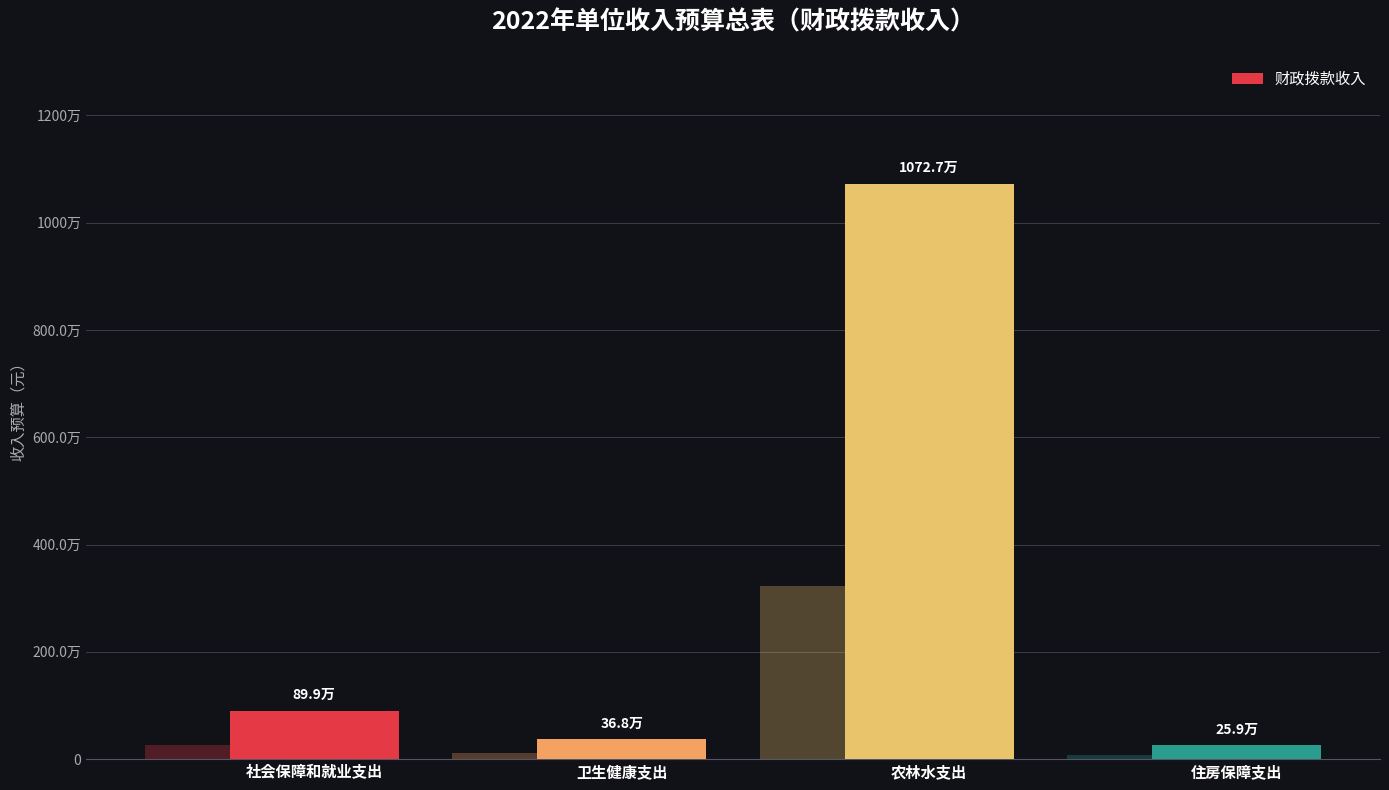

What is the sum of all values?

12253700